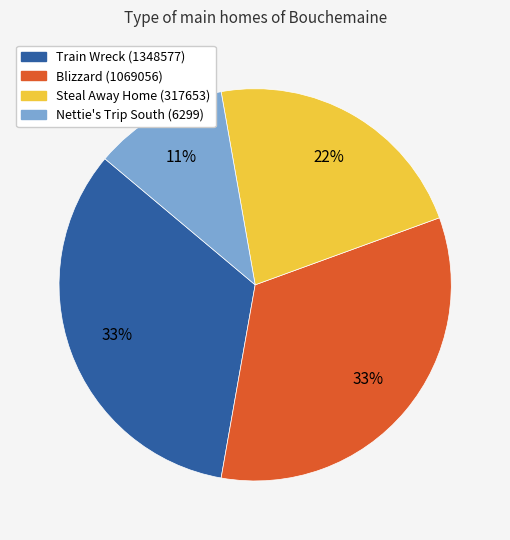

How many segments does this pie chart have?

4